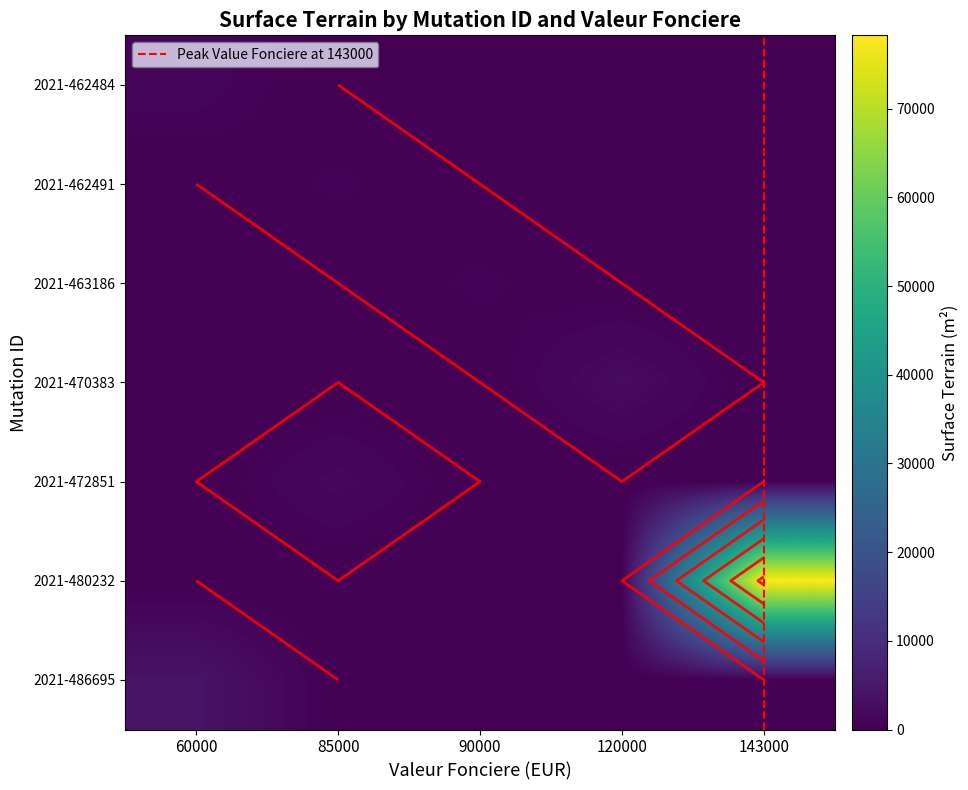

What is the total value across all series at 60000?

5429